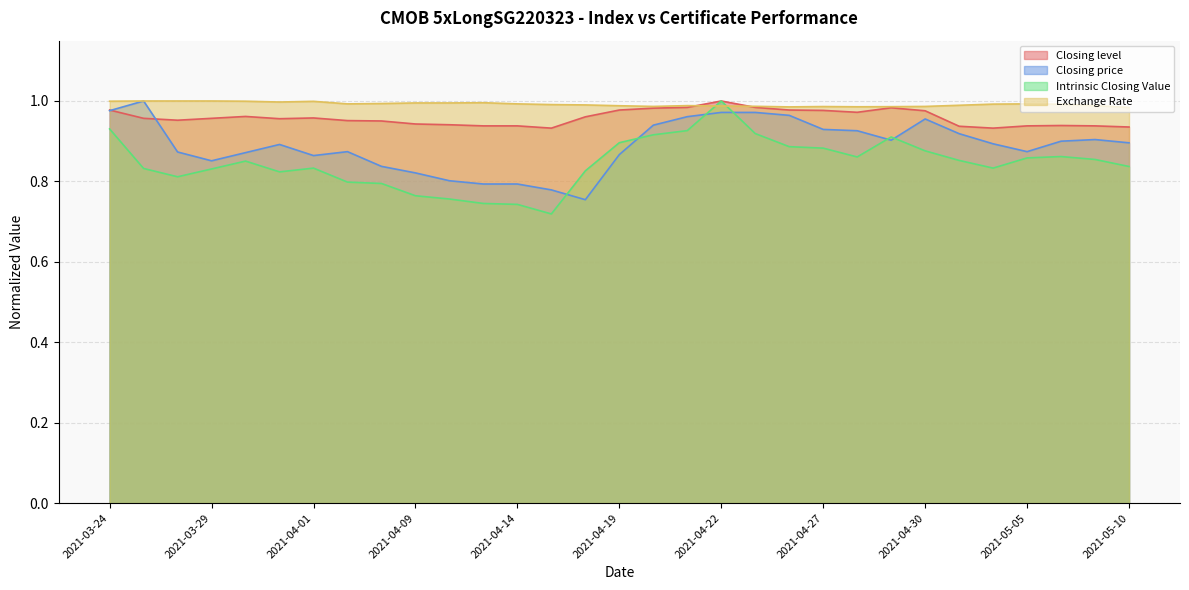

Rank the series at 2021-05-03 from lowest to highest value.

Intrinsic Closing Value, Closing price, Closing level, Exchange Rate